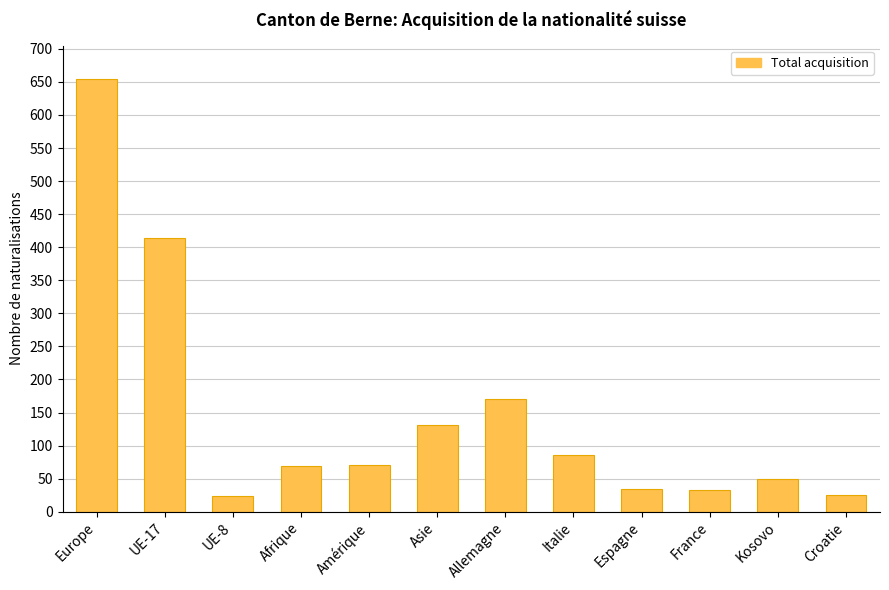

What is the greatest value displayed?

655